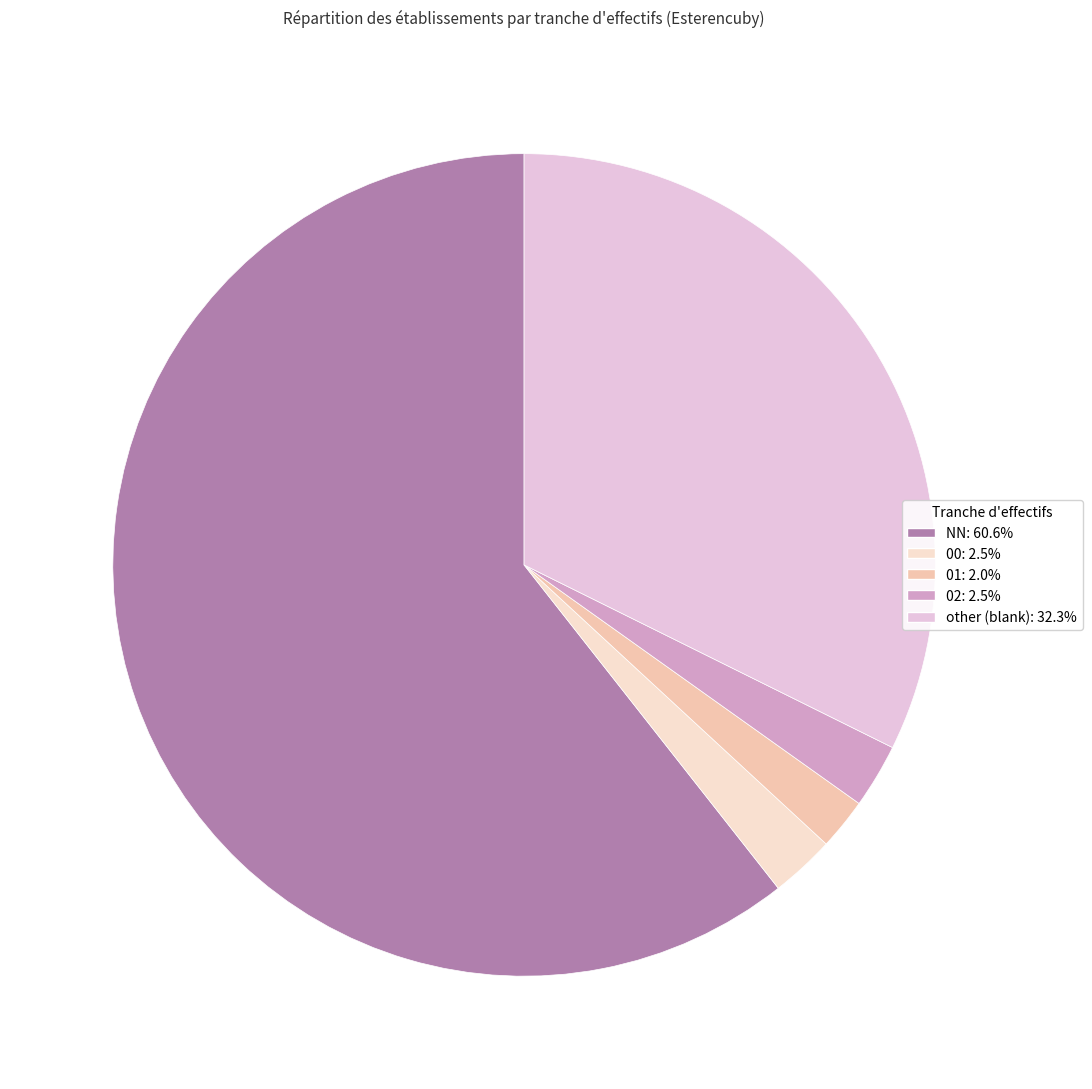

Is the sum of 01 and 00 greater than half?

No